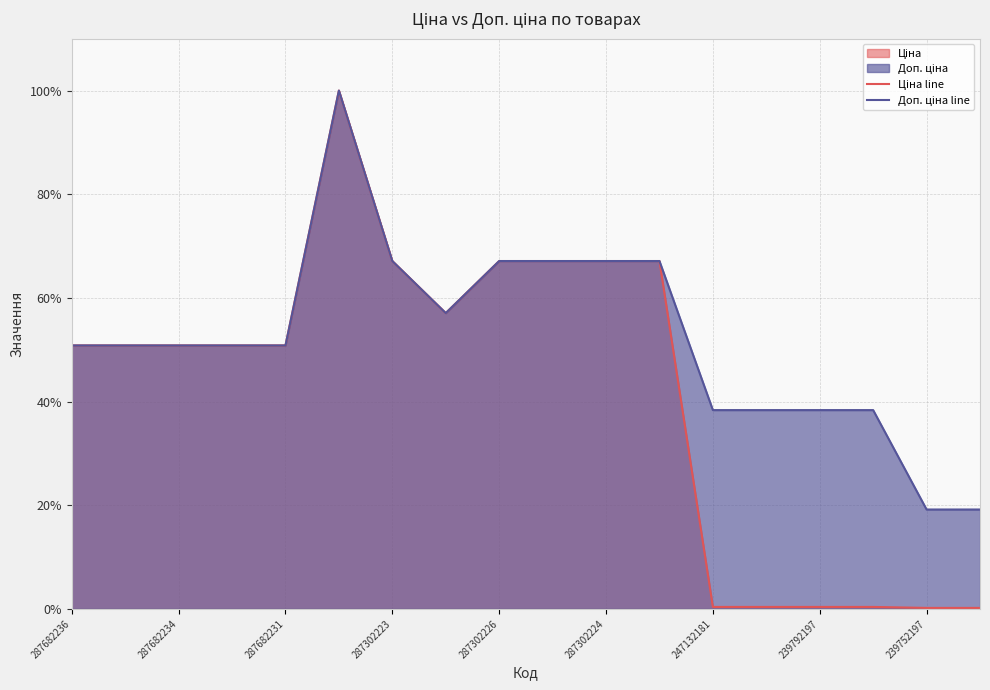

How many data points in Доп. ціна line are above 50?

12